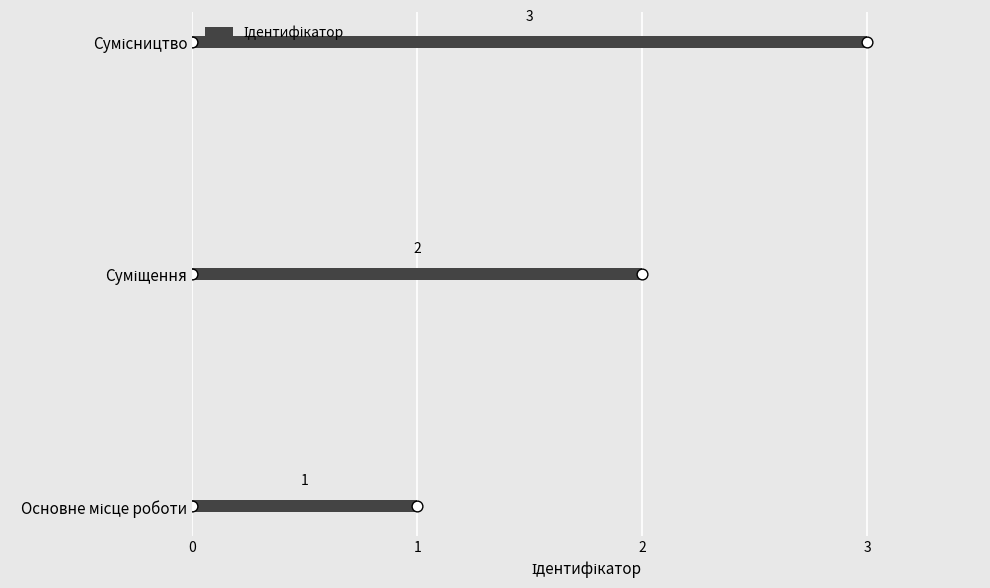

Which has a higher value, Основне місце роботи or Суміщення?

Суміщення